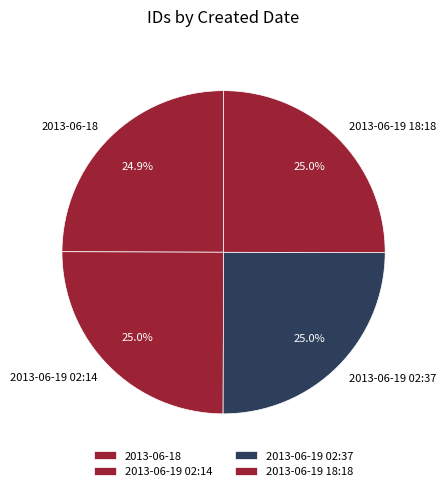

How many slices are in this pie chart?

4